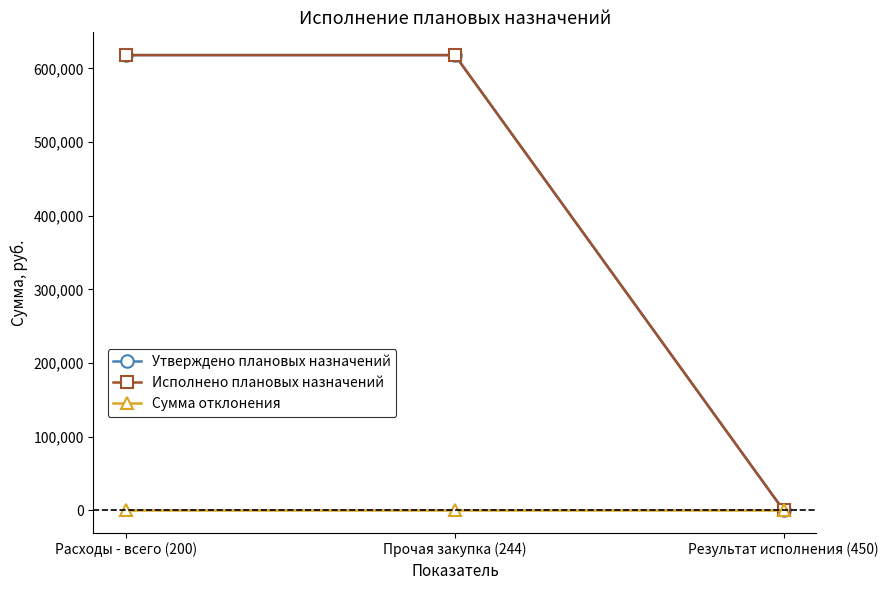

What is the value of the Утверждено плановых назначений point at the 2nd from the left?

618088.7